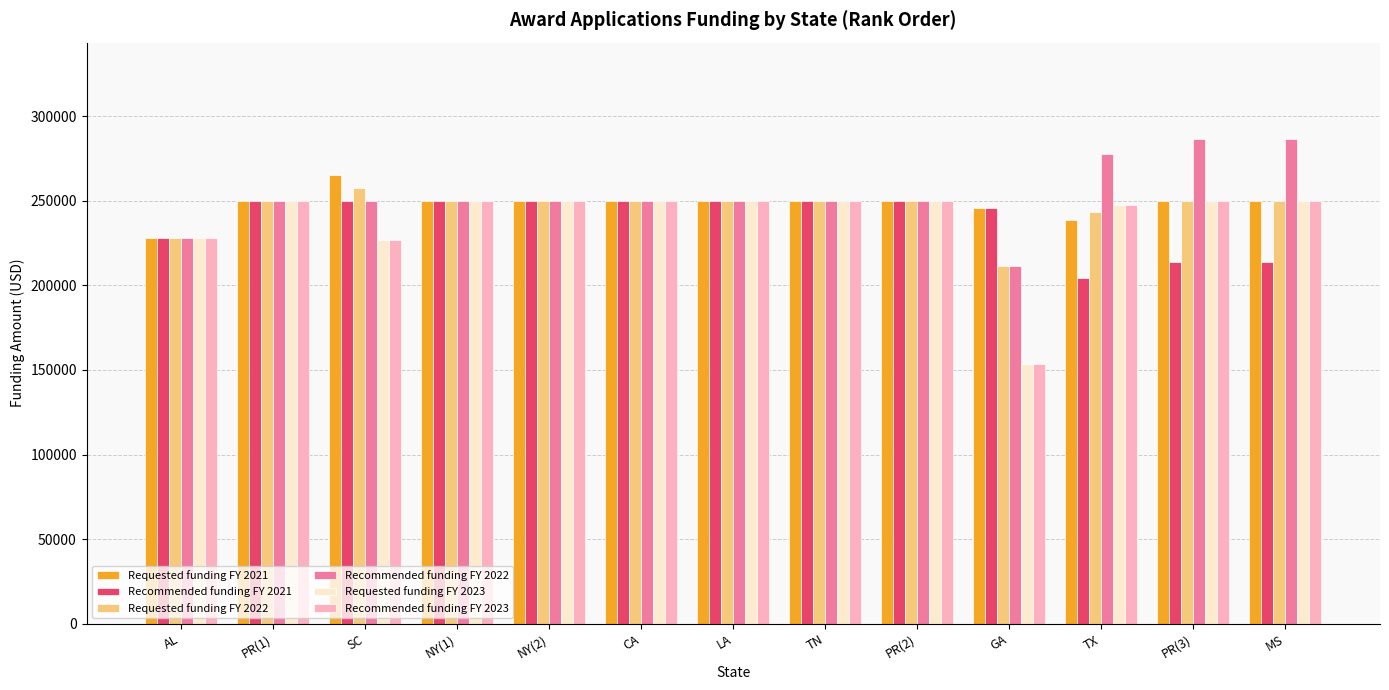

Does the chart contain any negative values?

No